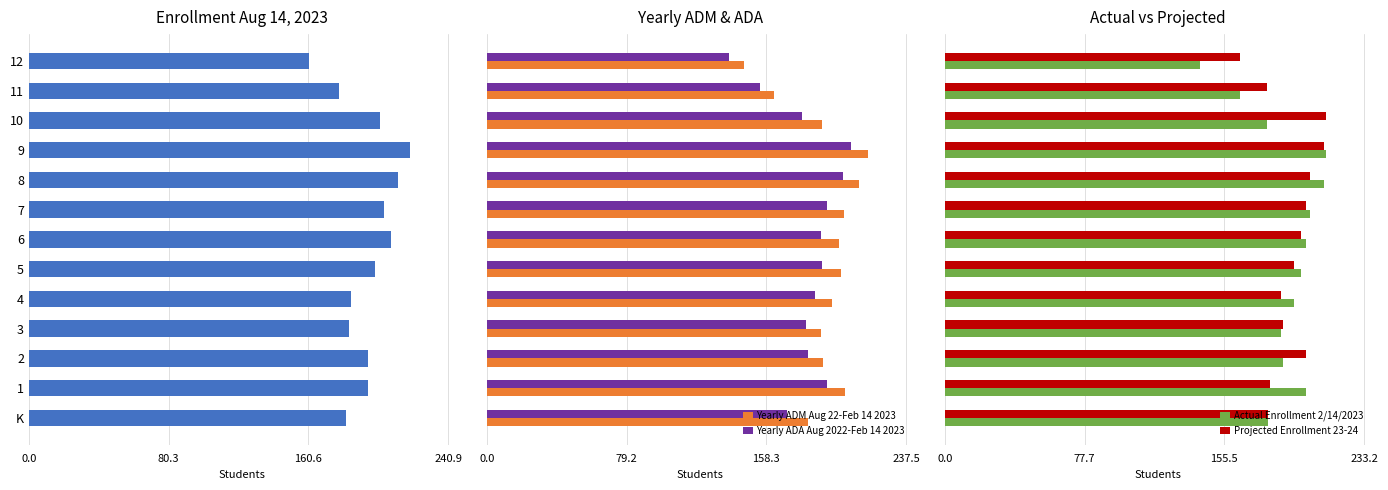

Which series has the largest range (max minus min)?

Yearly ADM Aug 22-Feb 14 2023